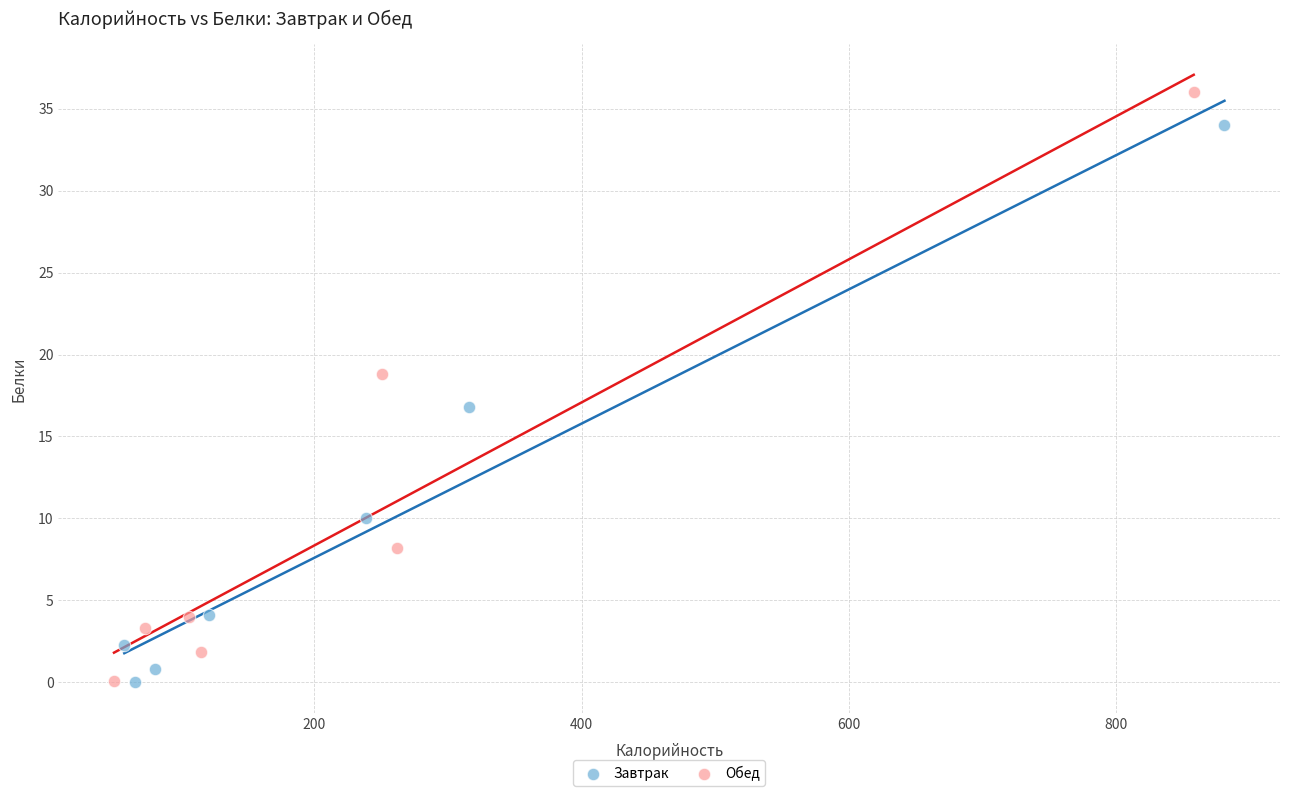

Which series has the largest Y range (max minus min)?

Обед